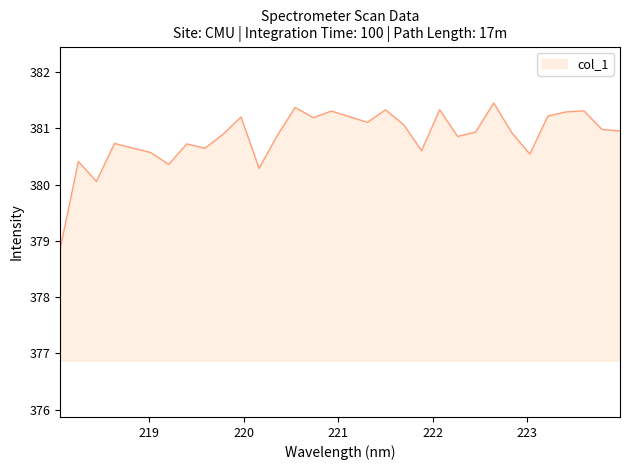

What is the greatest value displayed?

381.5